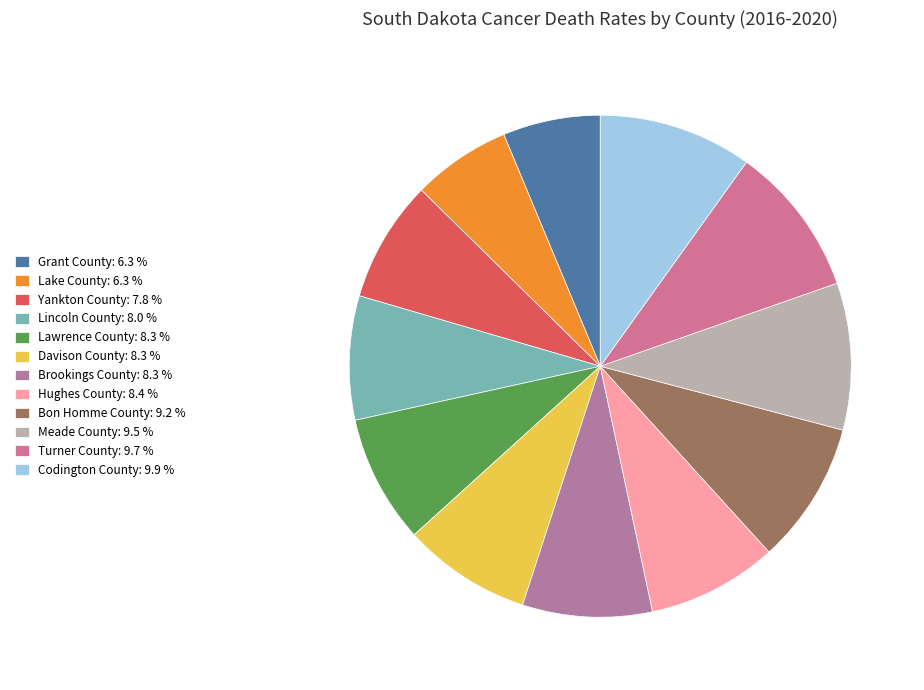

Which slice is the smallest?

Grant County